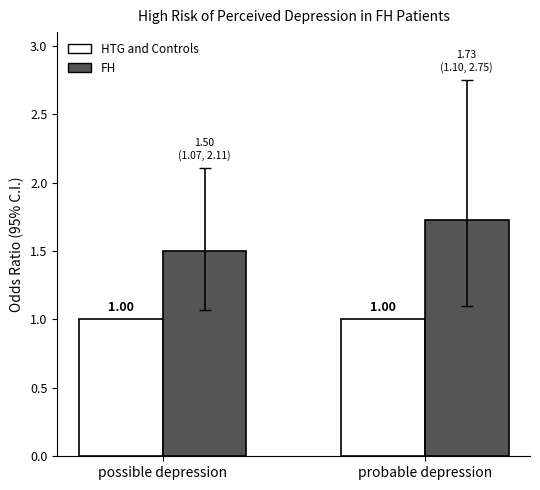

The HTG and Controls series shows 1.0 at probable depression. True or false?

True